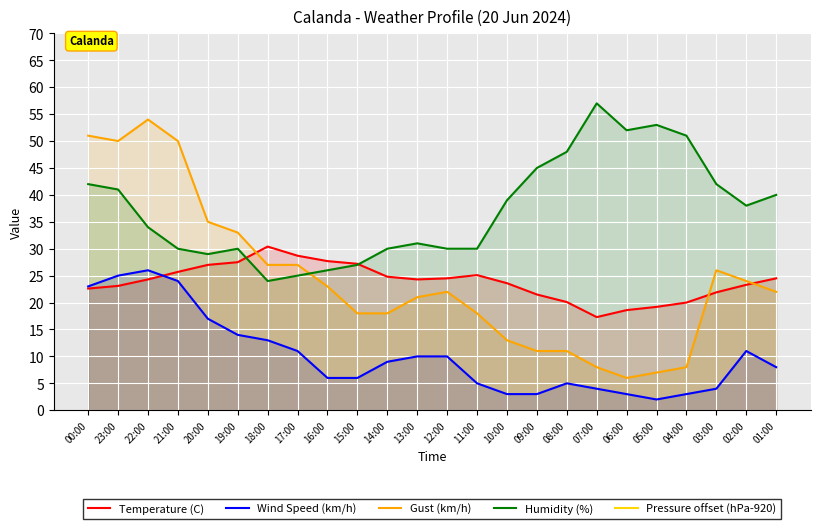

Read the Temperature (C) value at 06:00.

18.6